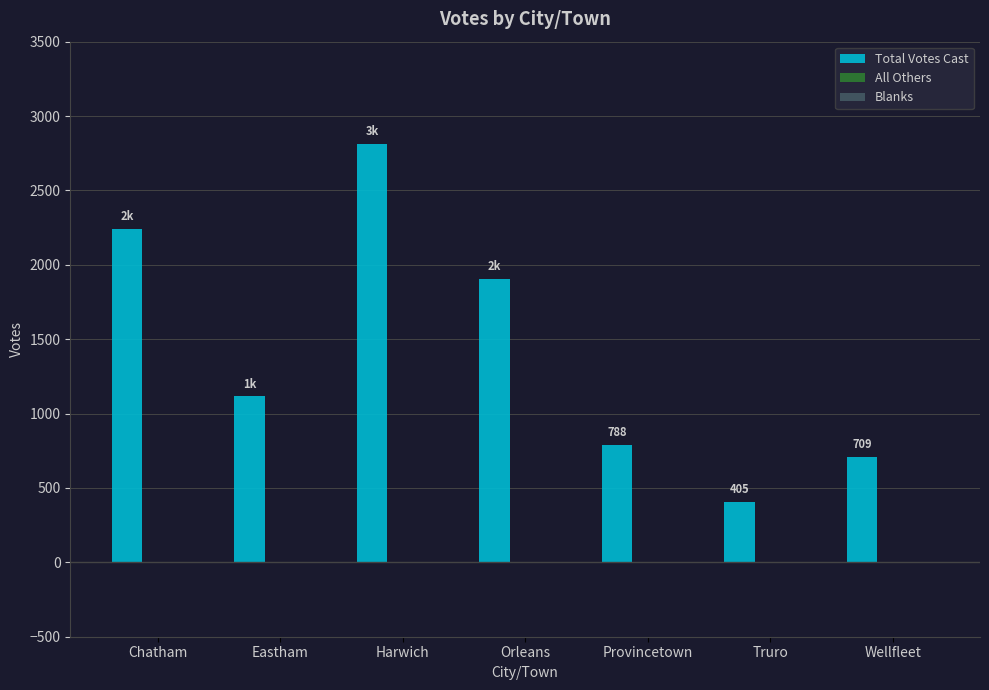

Is it true that the value at Wellfleet is 1010?

False